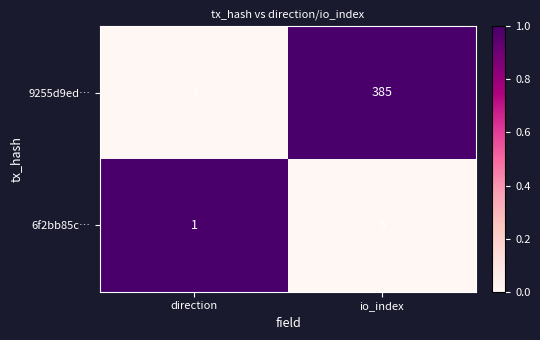

Reading left to right, transcribe all the data shown in this chart.

9255d9ed…: direction=-1	io_index=385
6f2bb85c…: direction=1	io_index=5